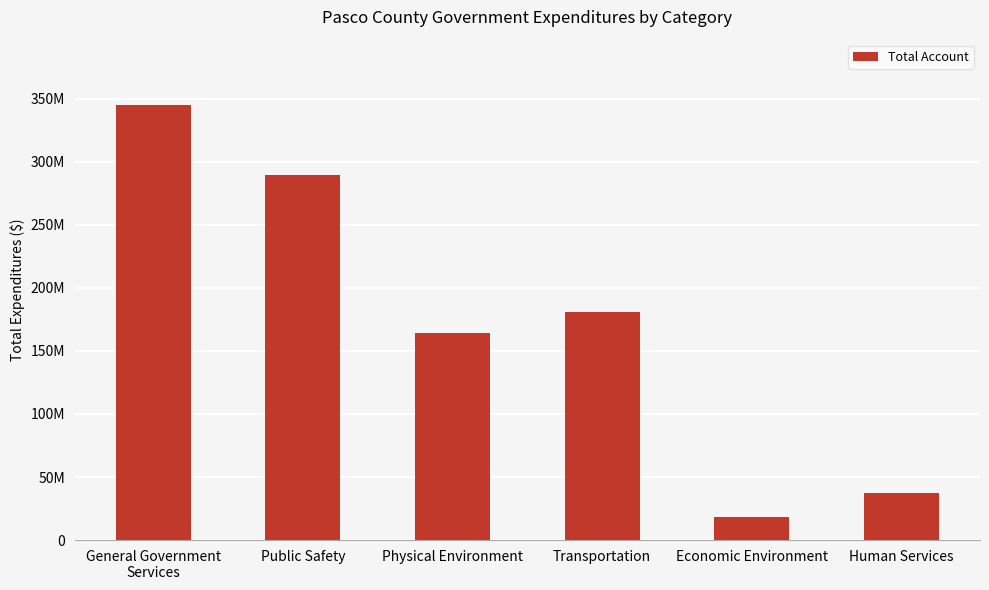

At which label does the data first exceed 180613300?

General Government
Services